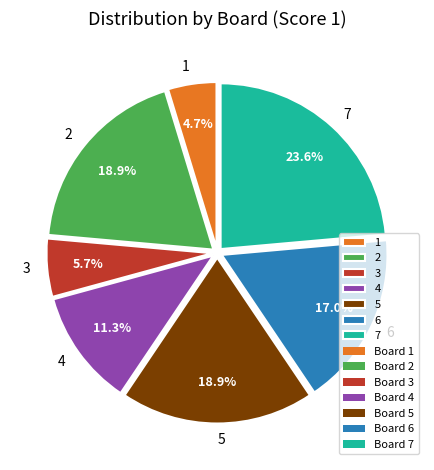

To the nearest percent, what is the average slice percentage?

14%